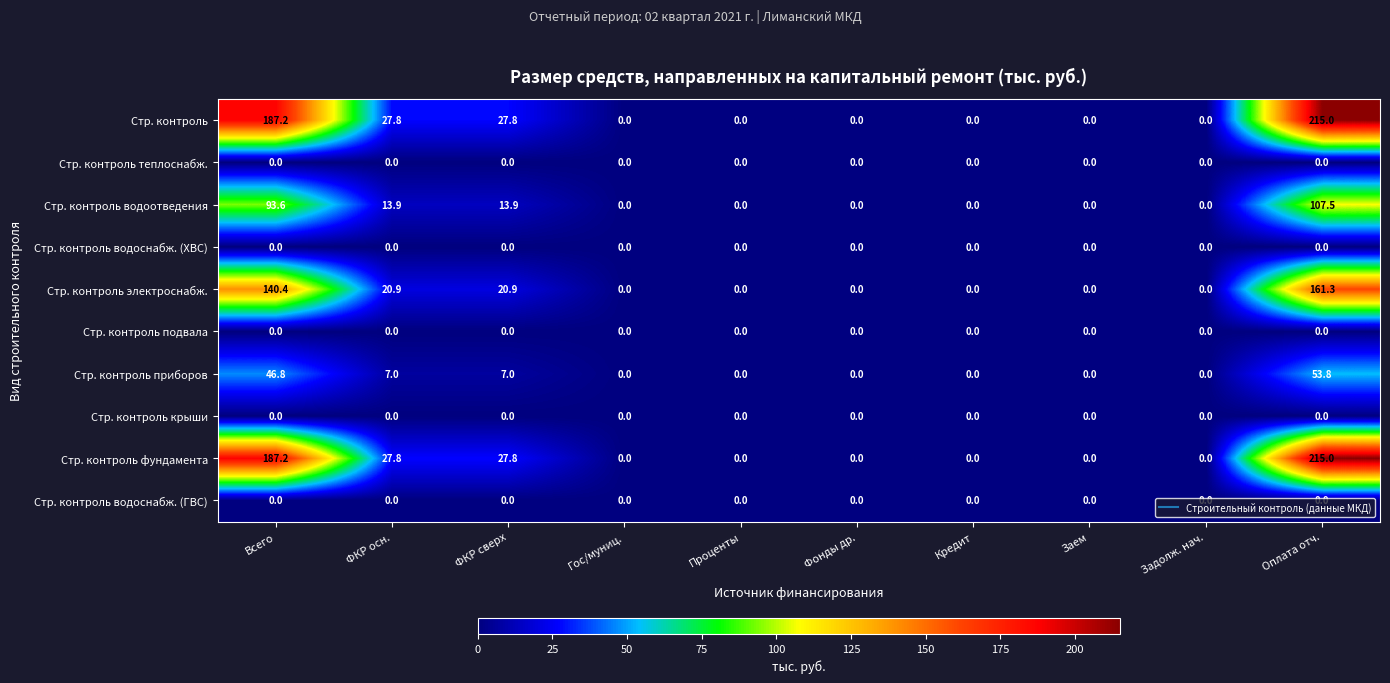

What is the total value across all series at ФКР осн.?

97.4